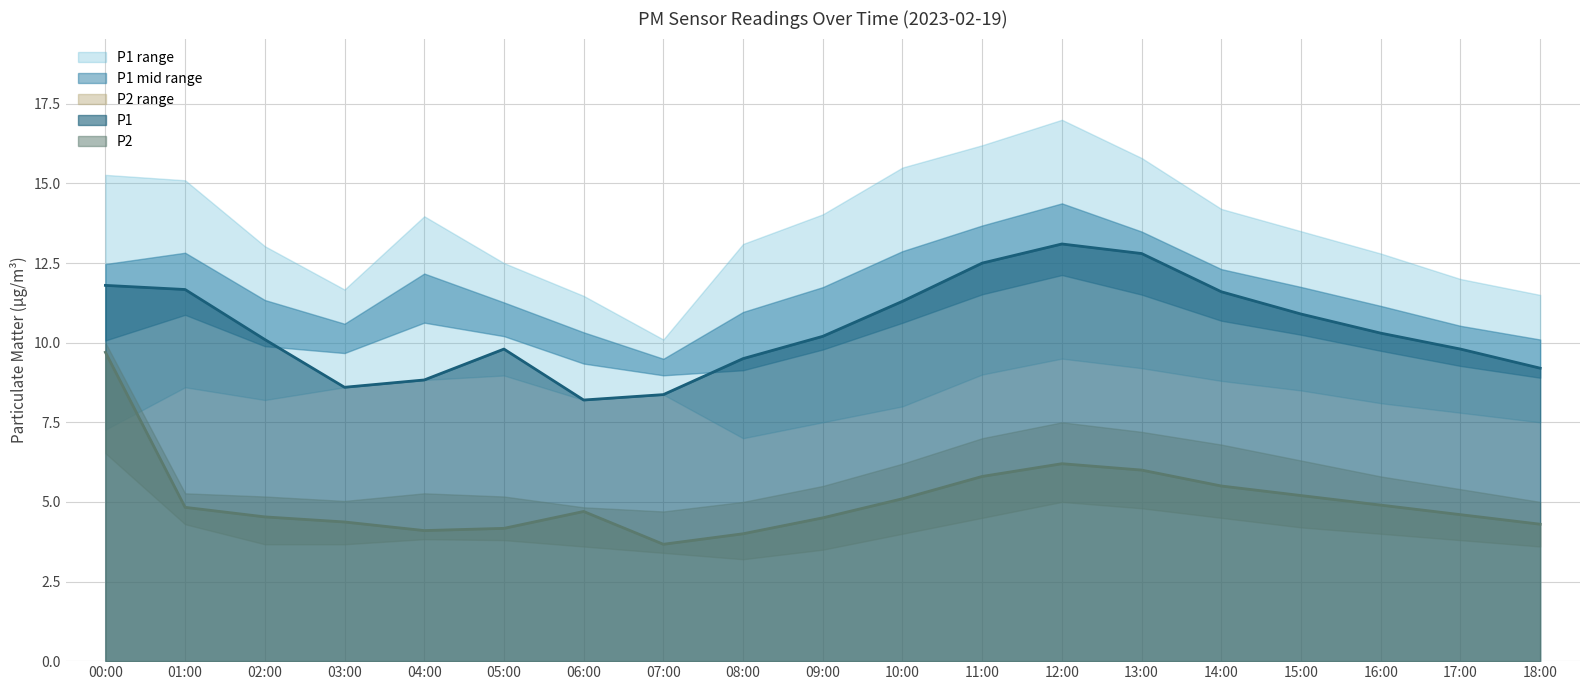

At which category does the chart reach its peak across all series?

12:00